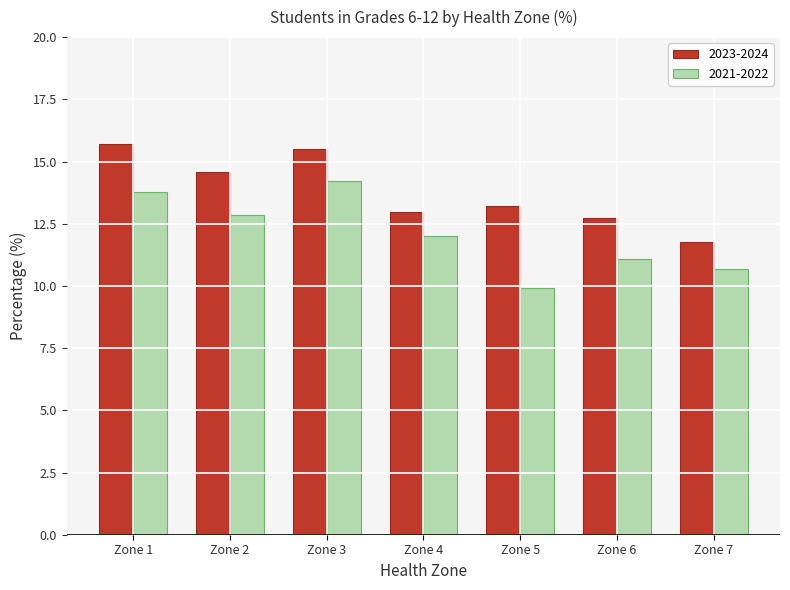

How many bars are there in total?

14